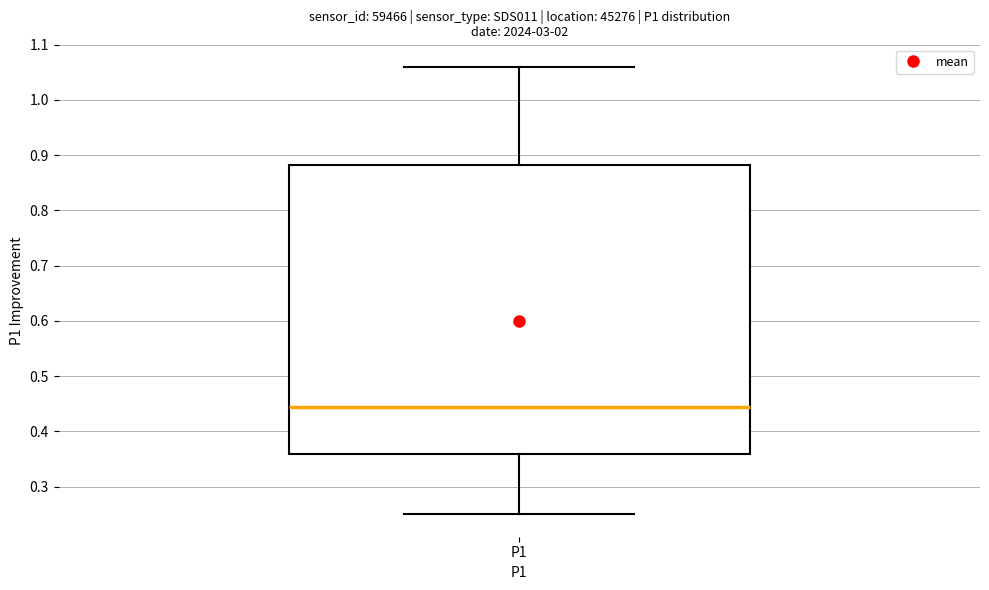

Transcribe this box plot: give where the median line is, the range the box spans, and where the two whiskers end, as read against the y-axis. The values are not printed on the chart, so give them approximately, as read against the axis.

median 0.45, box 0.36 to 0.88, whiskers 0.25 to 1.06